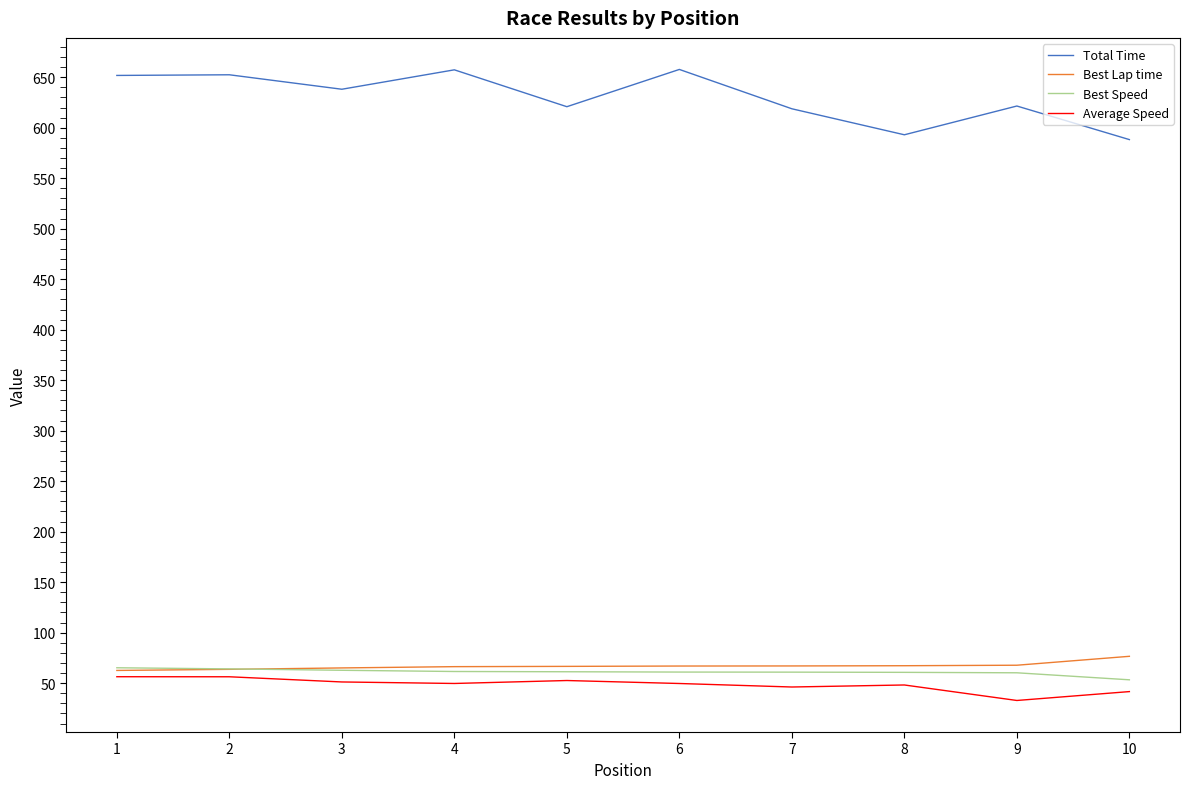

Which series has the widest spread of values?

Total Time